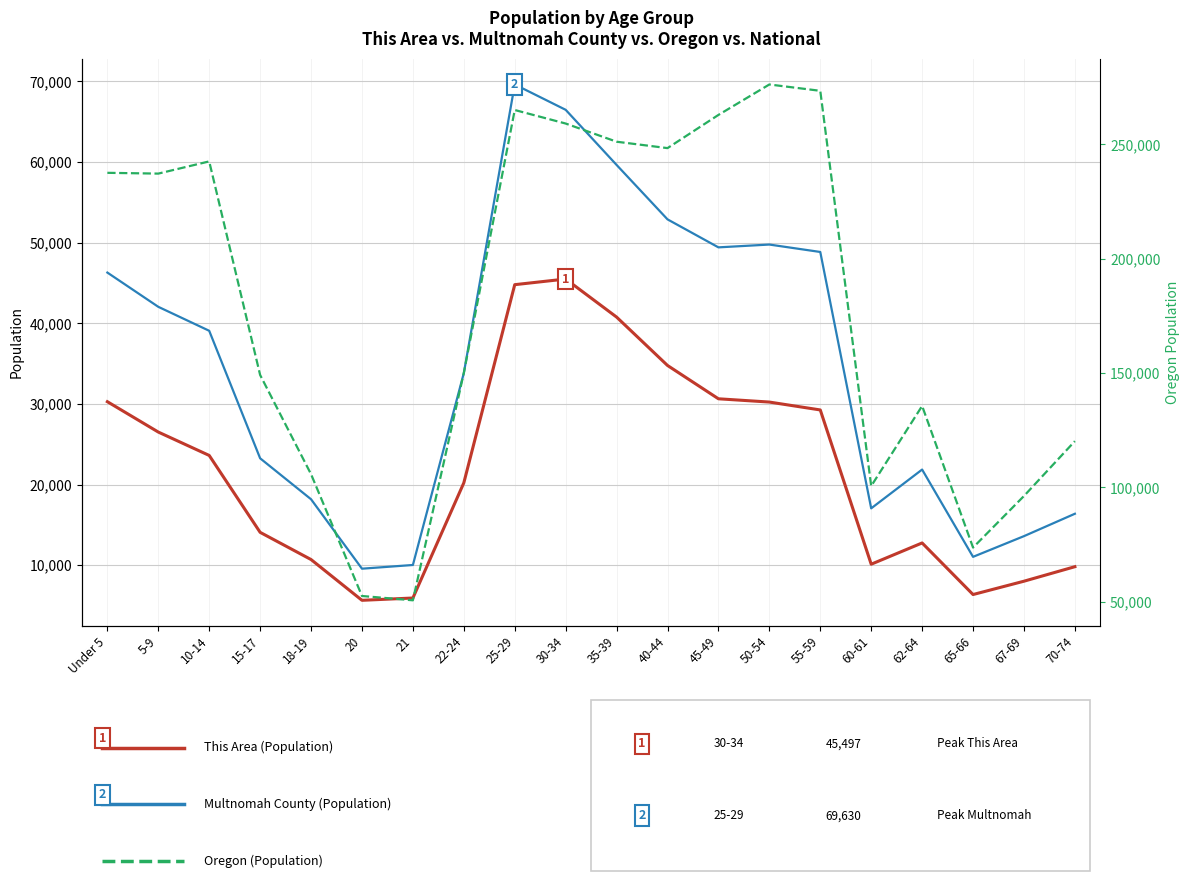

Which series has the largest range (max minus min)?

Oregon